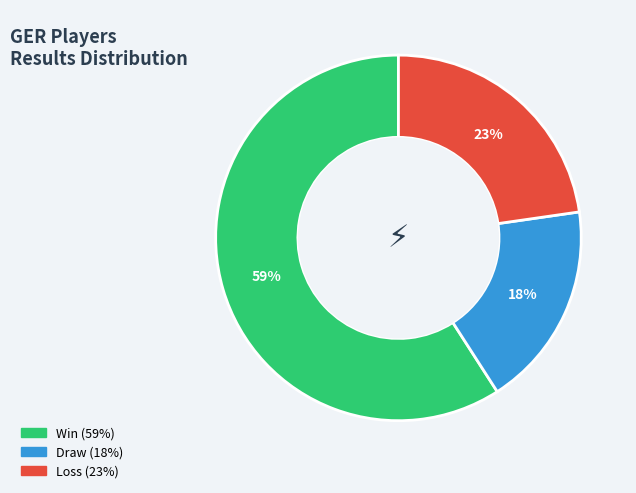

Is there any slice that represents more than half of the pie?

Yes